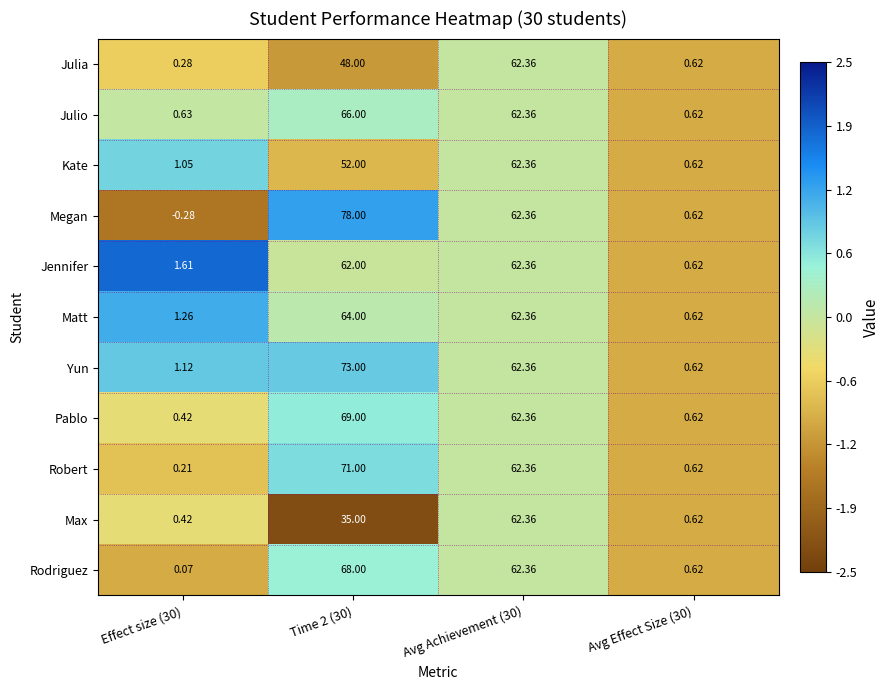

At which category is the sum across all series the highest?

Time 2 (30)